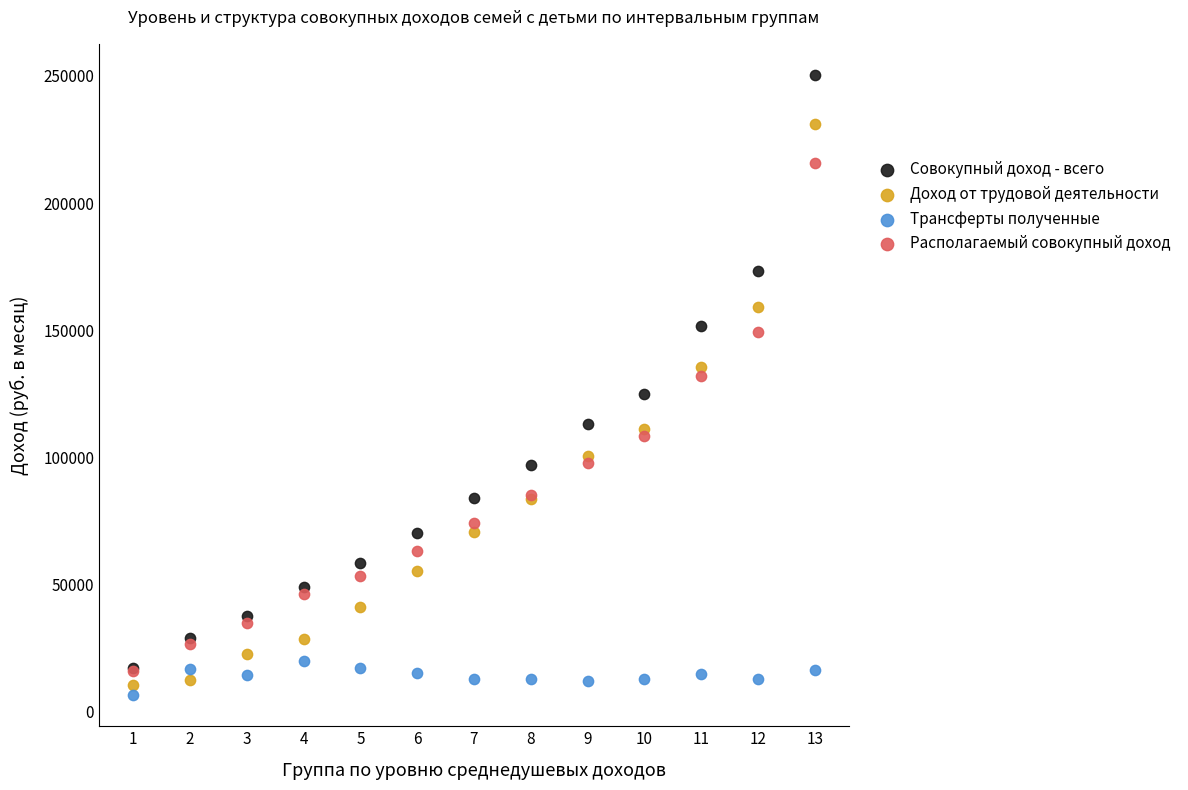

In the Доход от трудовой деятельности series, what Y value is closest to 120845?

111335.6